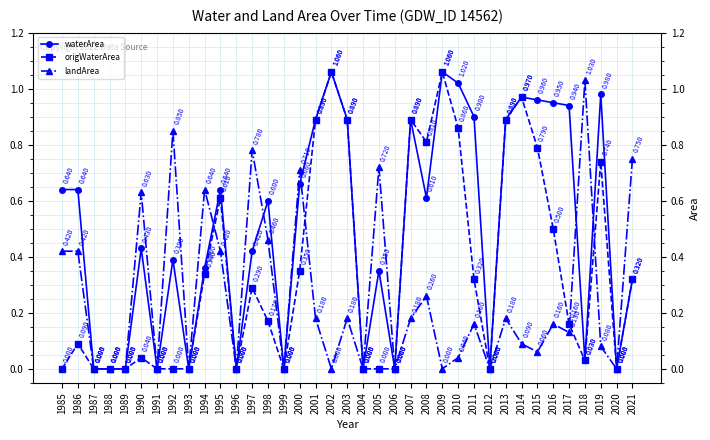

Which series has the largest total across all categories?

waterArea